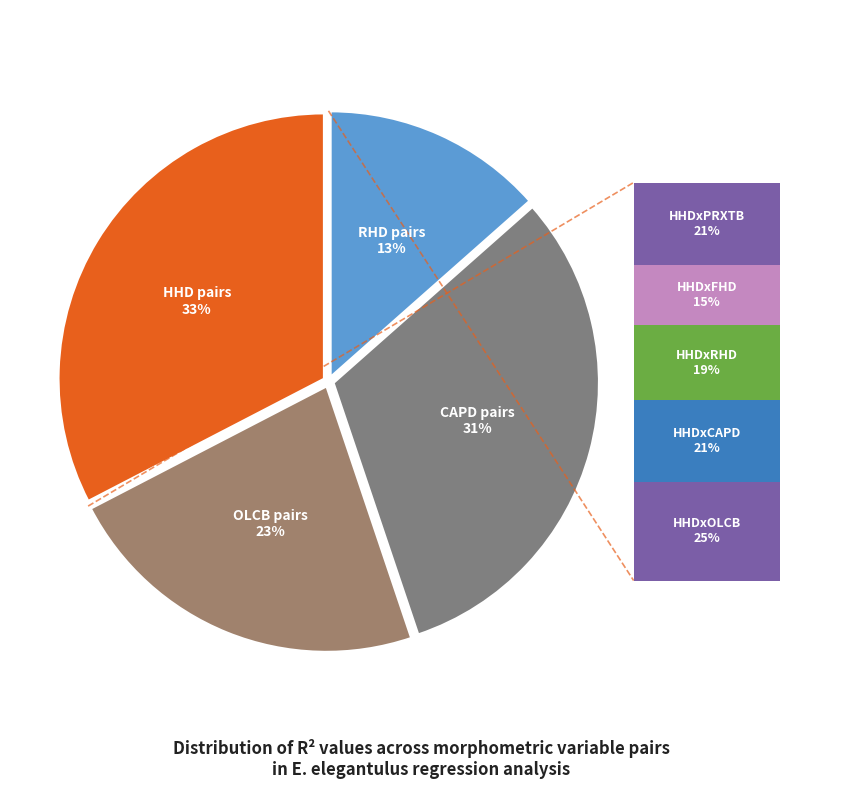

Count the number of slices in the pie.

4